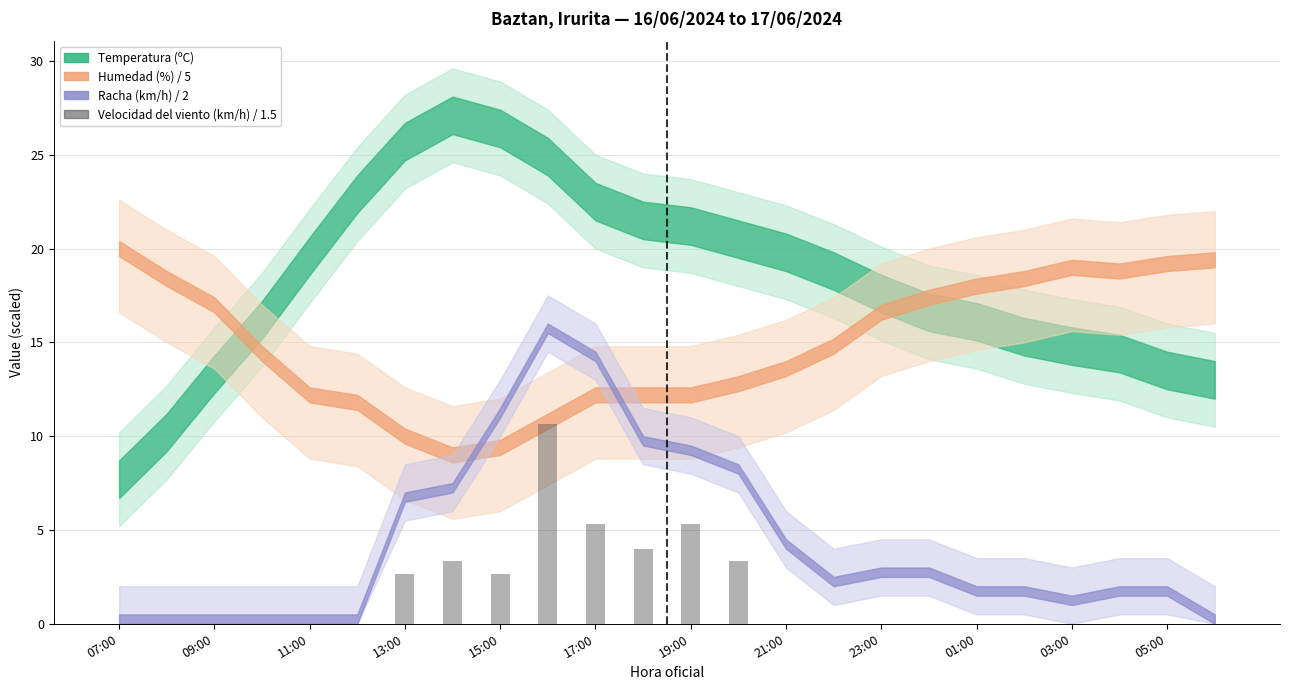

What is the greatest value displayed?

10.7